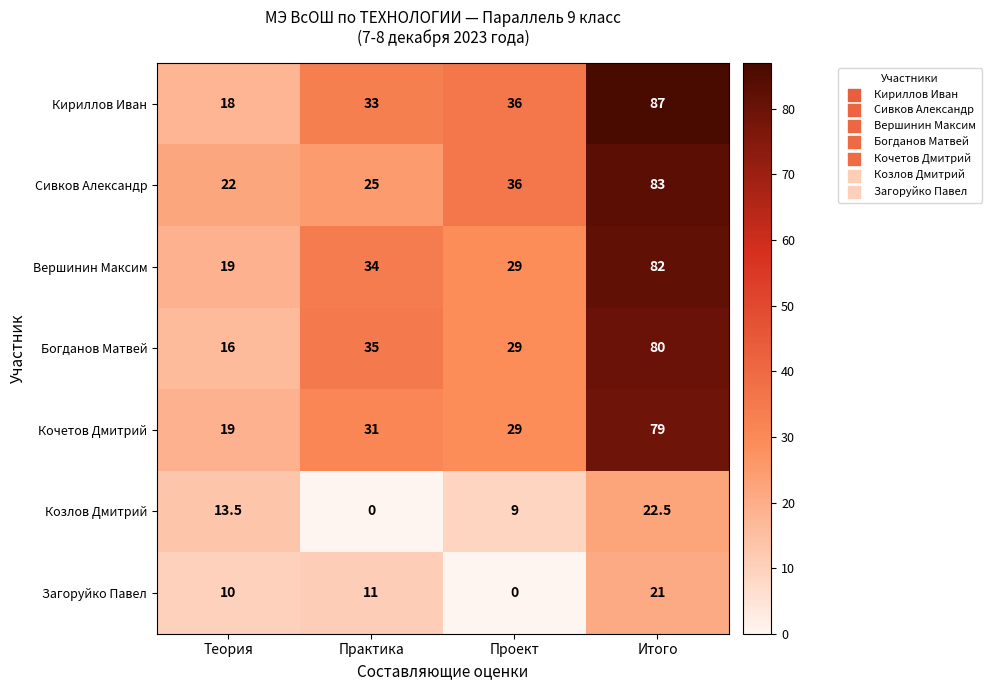

Reading left to right, transcribe all the data shown in this chart.

Кириллов Иван: Теория=18.0	Практика=33.0	Проект=36.0	Итого=87.0
Сивков Александр: Теория=22.0	Практика=25.0	Проект=36.0	Итого=83.0
Вершинин Максим: Теория=19.0	Практика=34.0	Проект=29.0	Итого=82.0
Богданов Матвей: Теория=16.0	Практика=35.0	Проект=29.0	Итого=80.0
Кочетов Дмитрий: Теория=19.0	Практика=31.0	Проект=29.0	Итого=79.0
Козлов Дмитрий: Теория=13.5	Практика=0.0	Проект=9.0	Итого=22.5
Загоруйко Павел: Теория=10.0	Практика=11.0	Проект=0.0	Итого=21.0